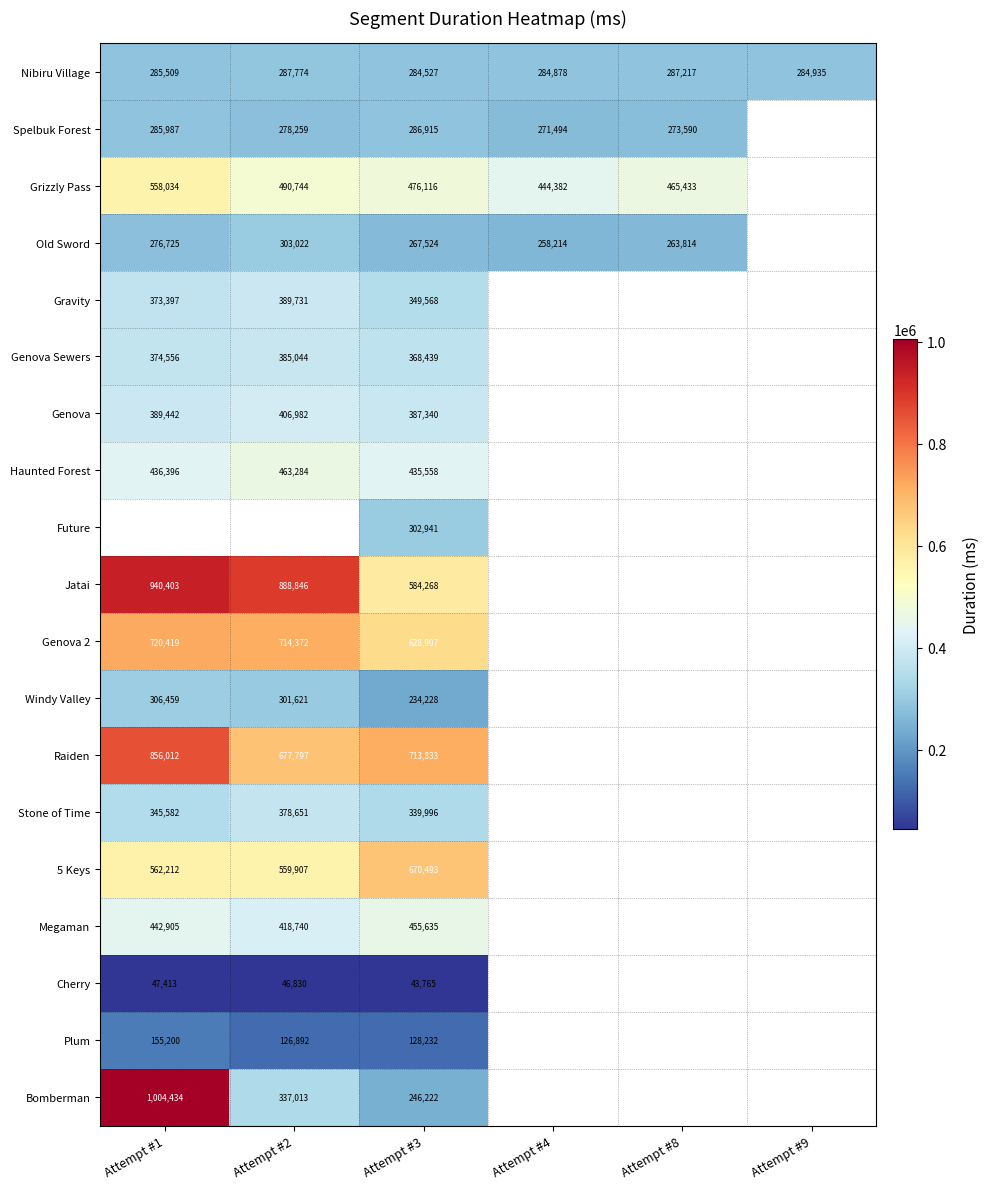

What is the spread (max minus min) of values at Attempt #8?

201619.0